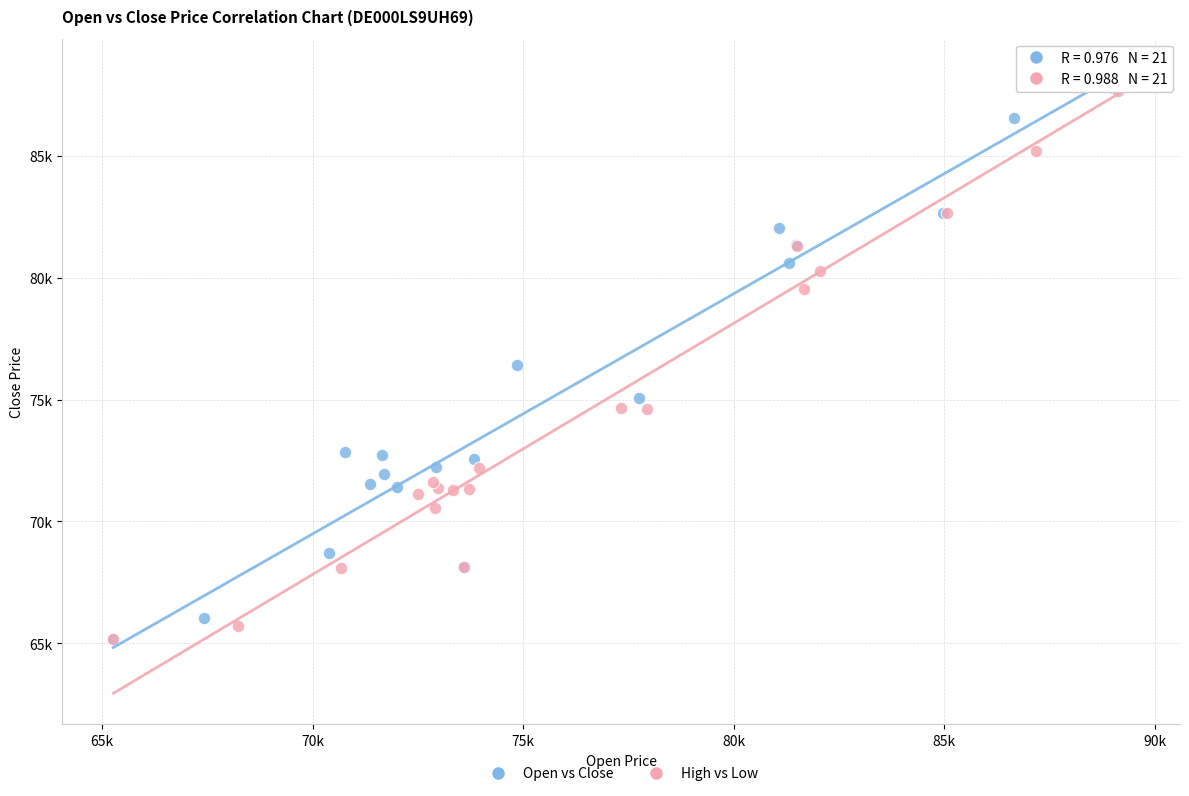

Which series has the widest spread of Y values?

Open vs Close